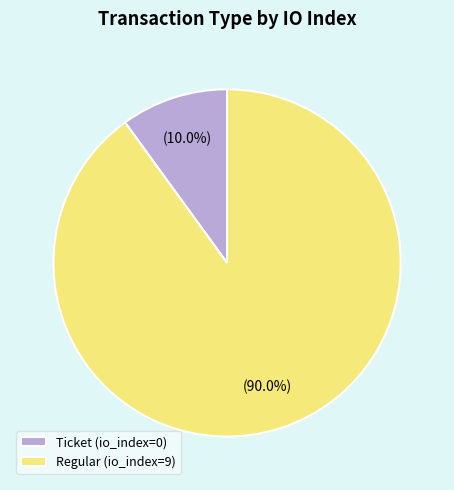

Rank the categories by value from lowest to highest.

Ticket (io_index=0), Regular (io_index=9)